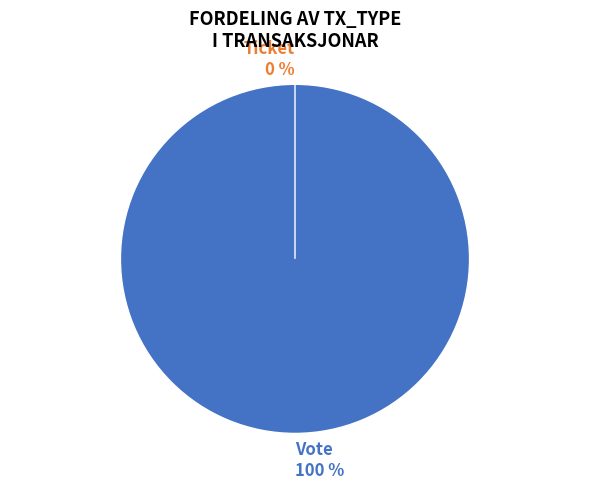

The Ticket slice represents 9% of the pie. True or false?

False